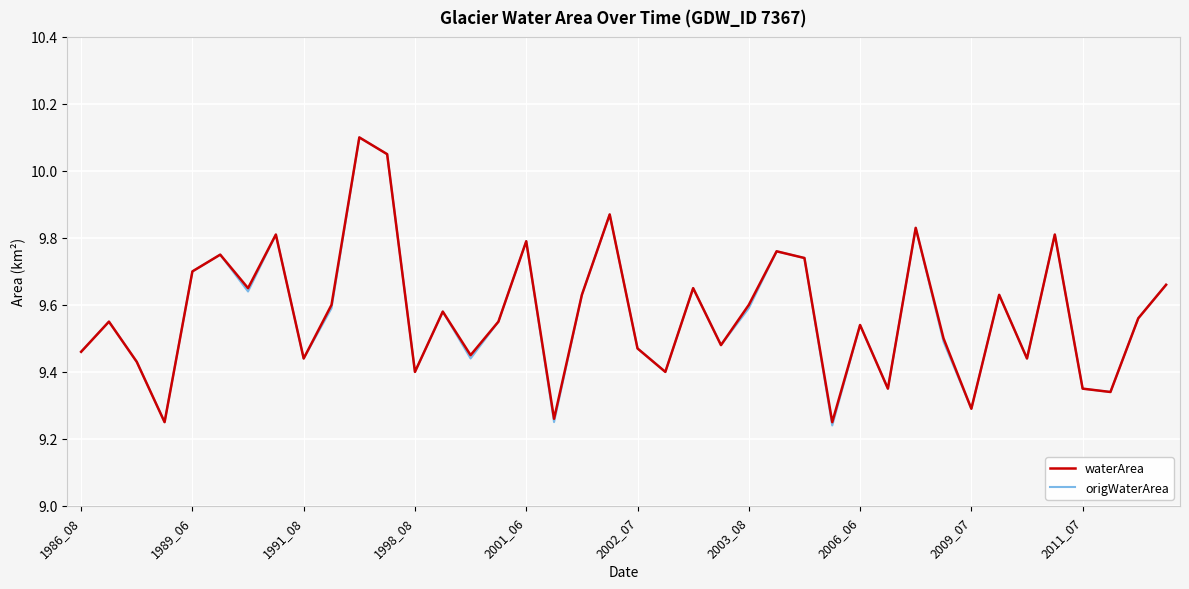

Rank the series by their average value, from lowest to highest.

origWaterArea, waterArea